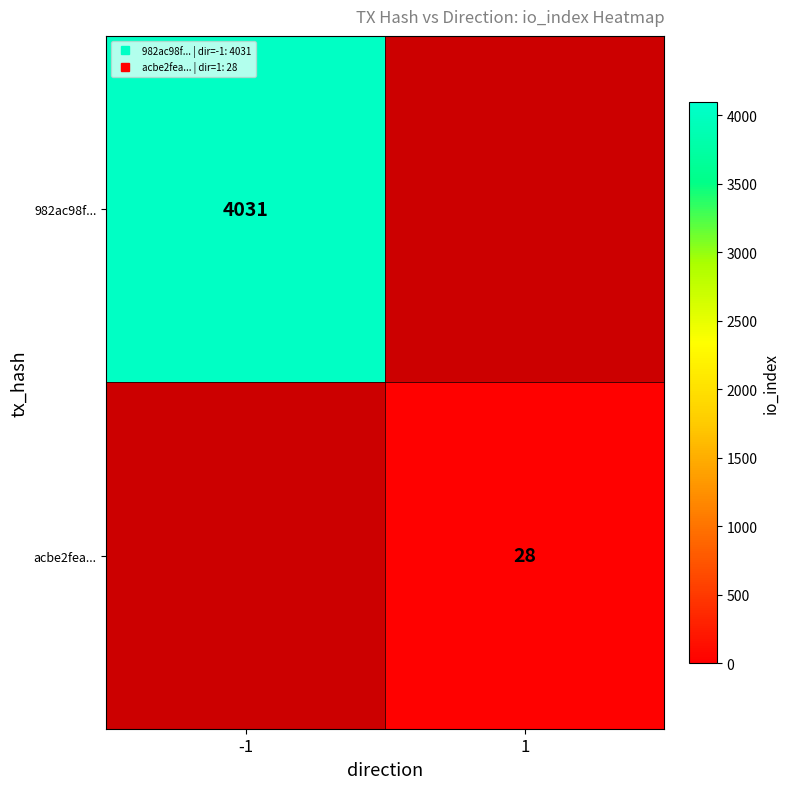

How many series are shown in this chart?

2